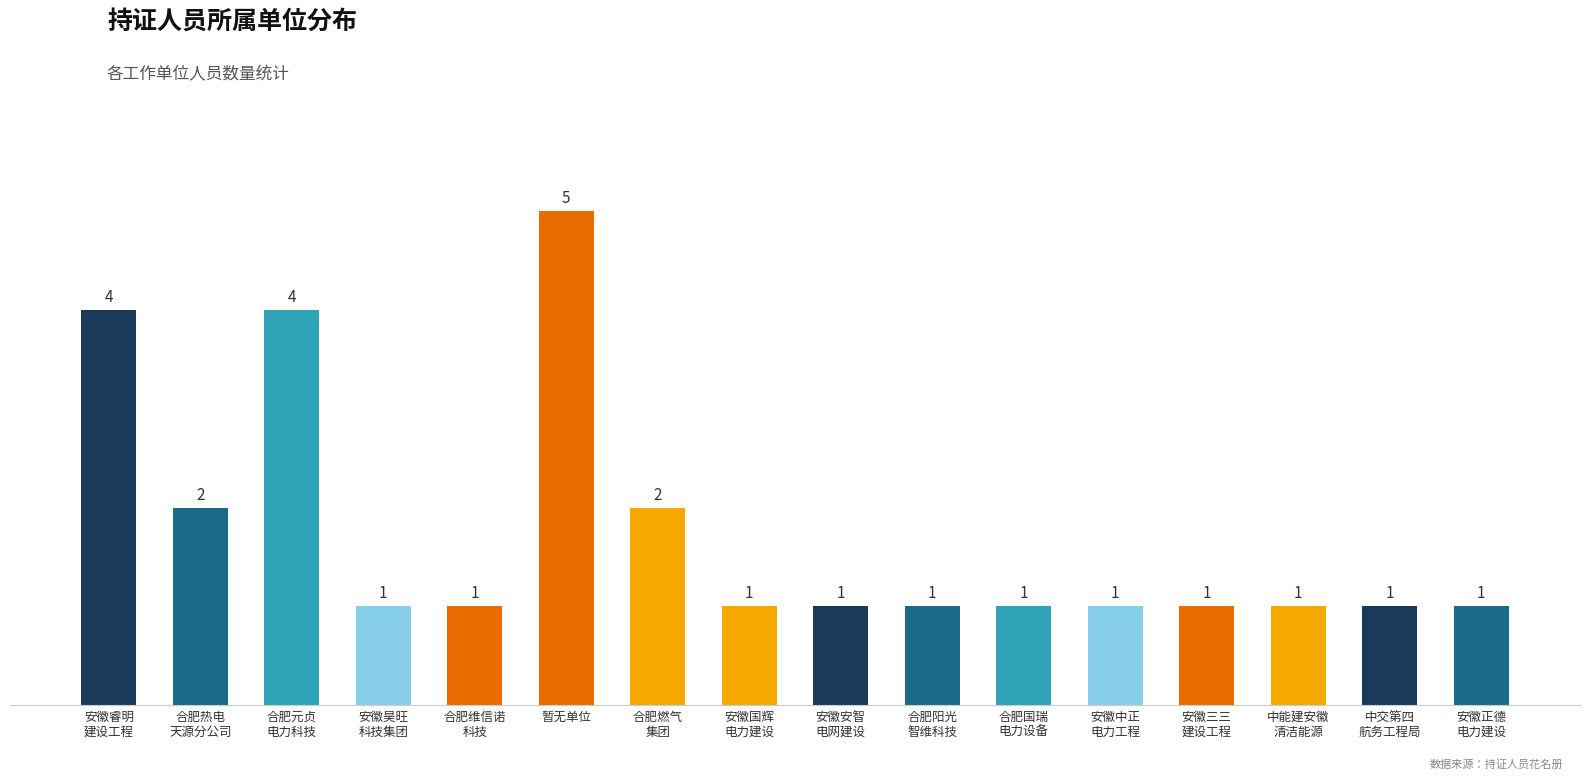

Between 安徽三三
建设工程 and 合肥元贞
电力科技, which is larger?

合肥元贞
电力科技